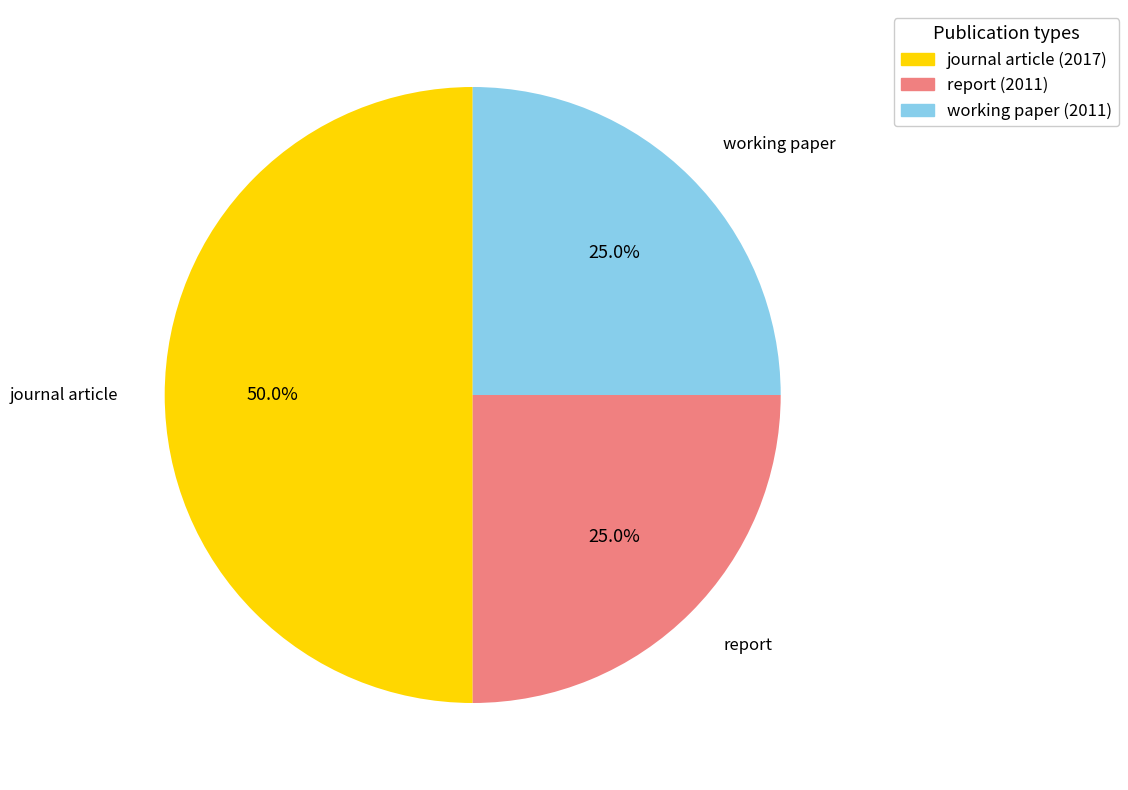

Does working paper (2011) account for over 50% of the chart?

No